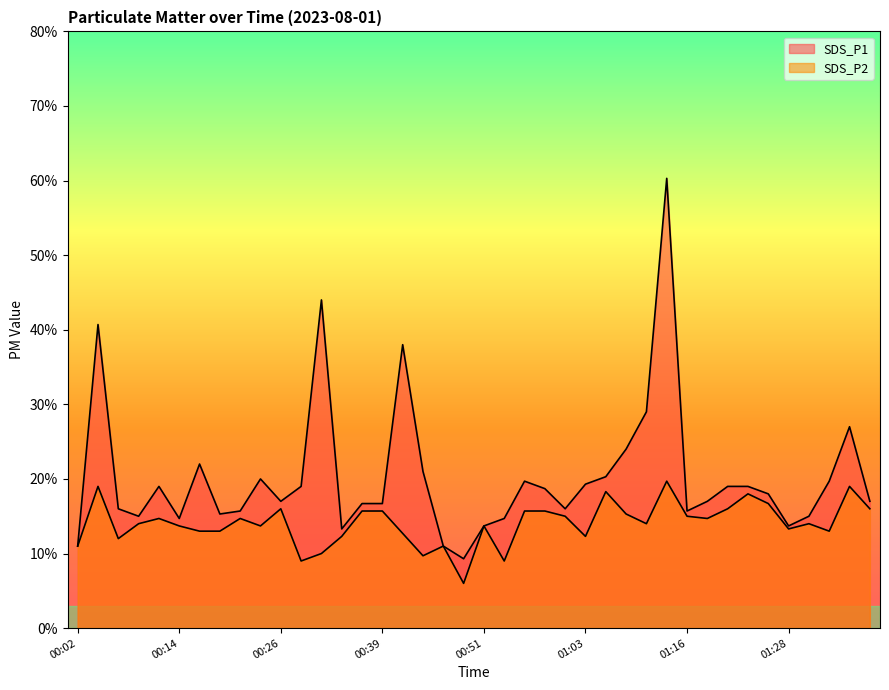

Rank the series by their maximum value, from lowest to highest.

SDS_P2, SDS_P1